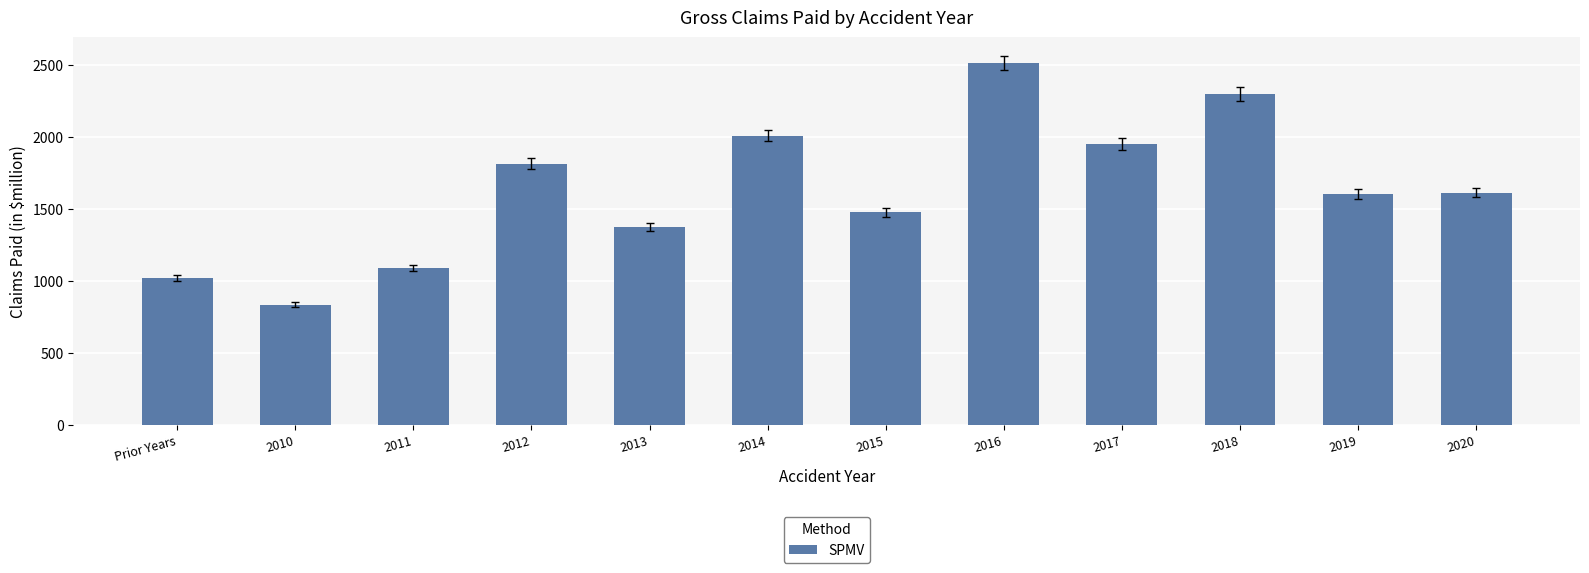

What is the difference between the values at 2018 and 2011?

1206.9